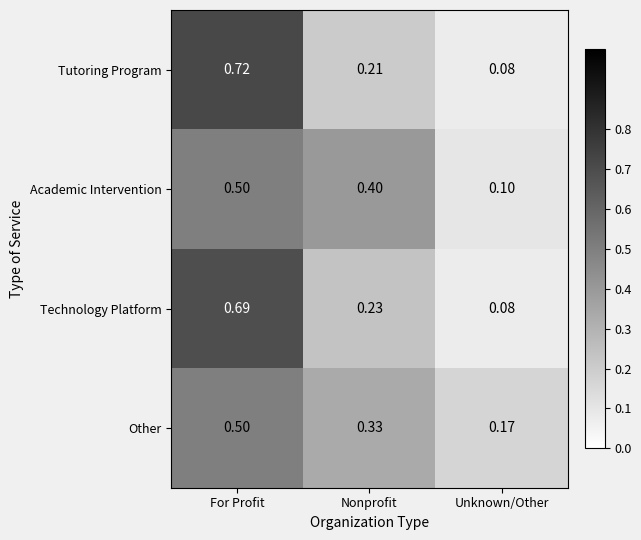

Between For Profit and Unknown/Other, which series saw the biggest shift?

Tutoring Program